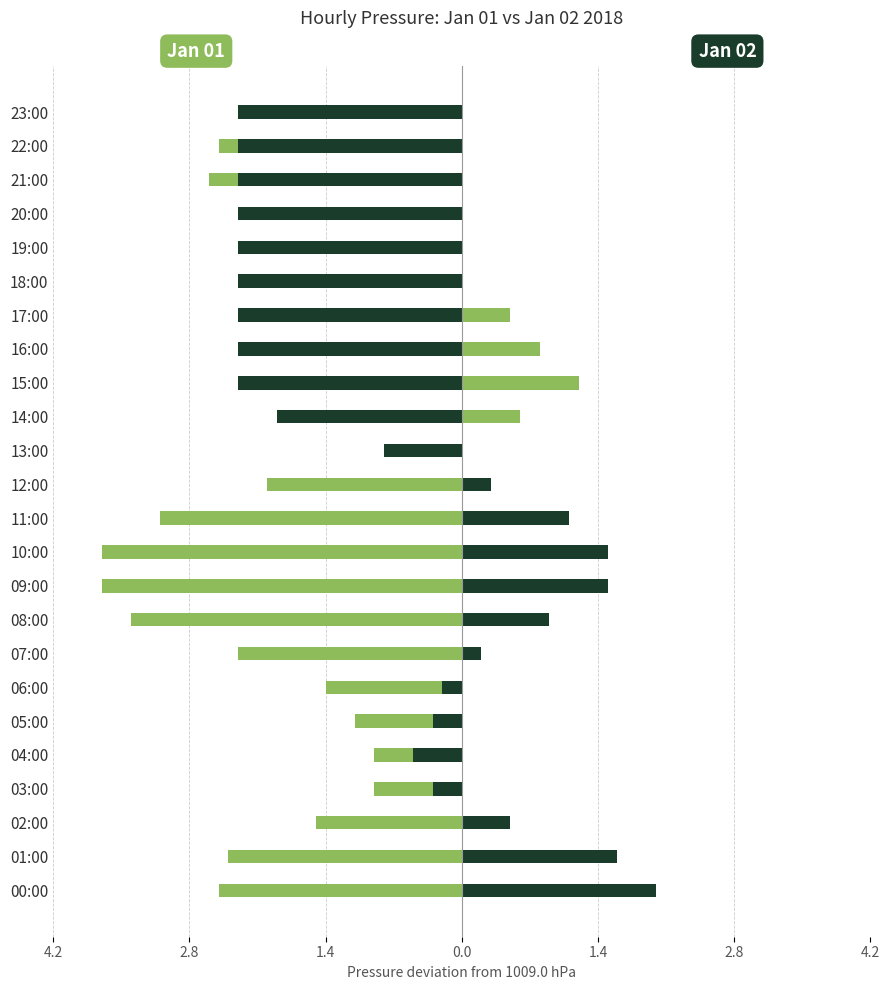

At how many categories does at least one series exceed -1?

20